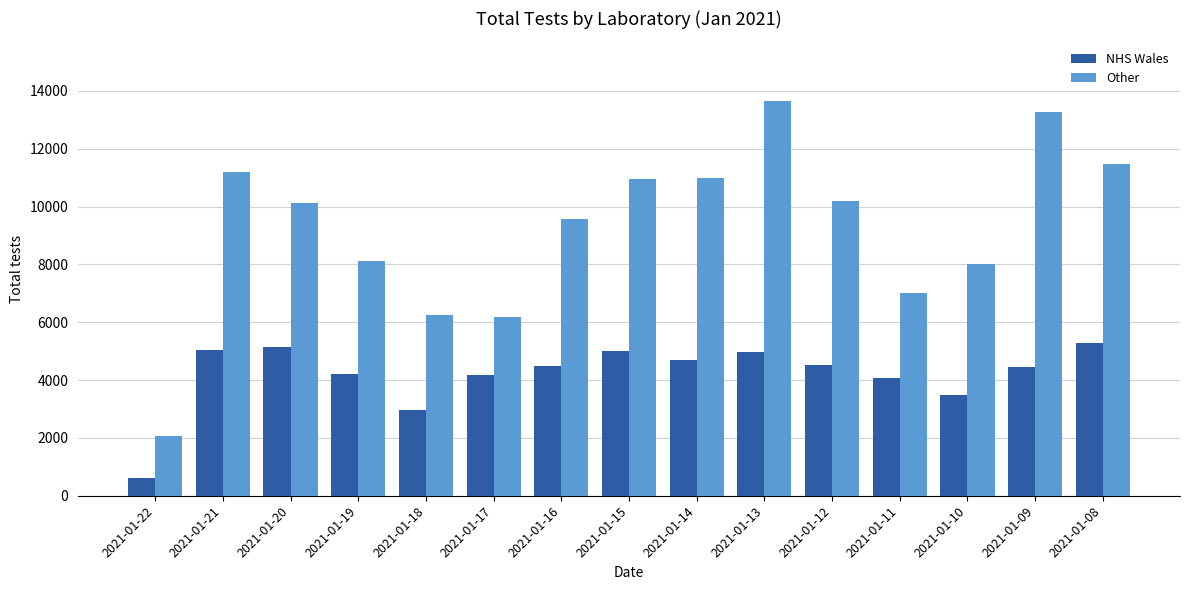

List the series in order of their peak value, highest first.

Other, NHS Wales